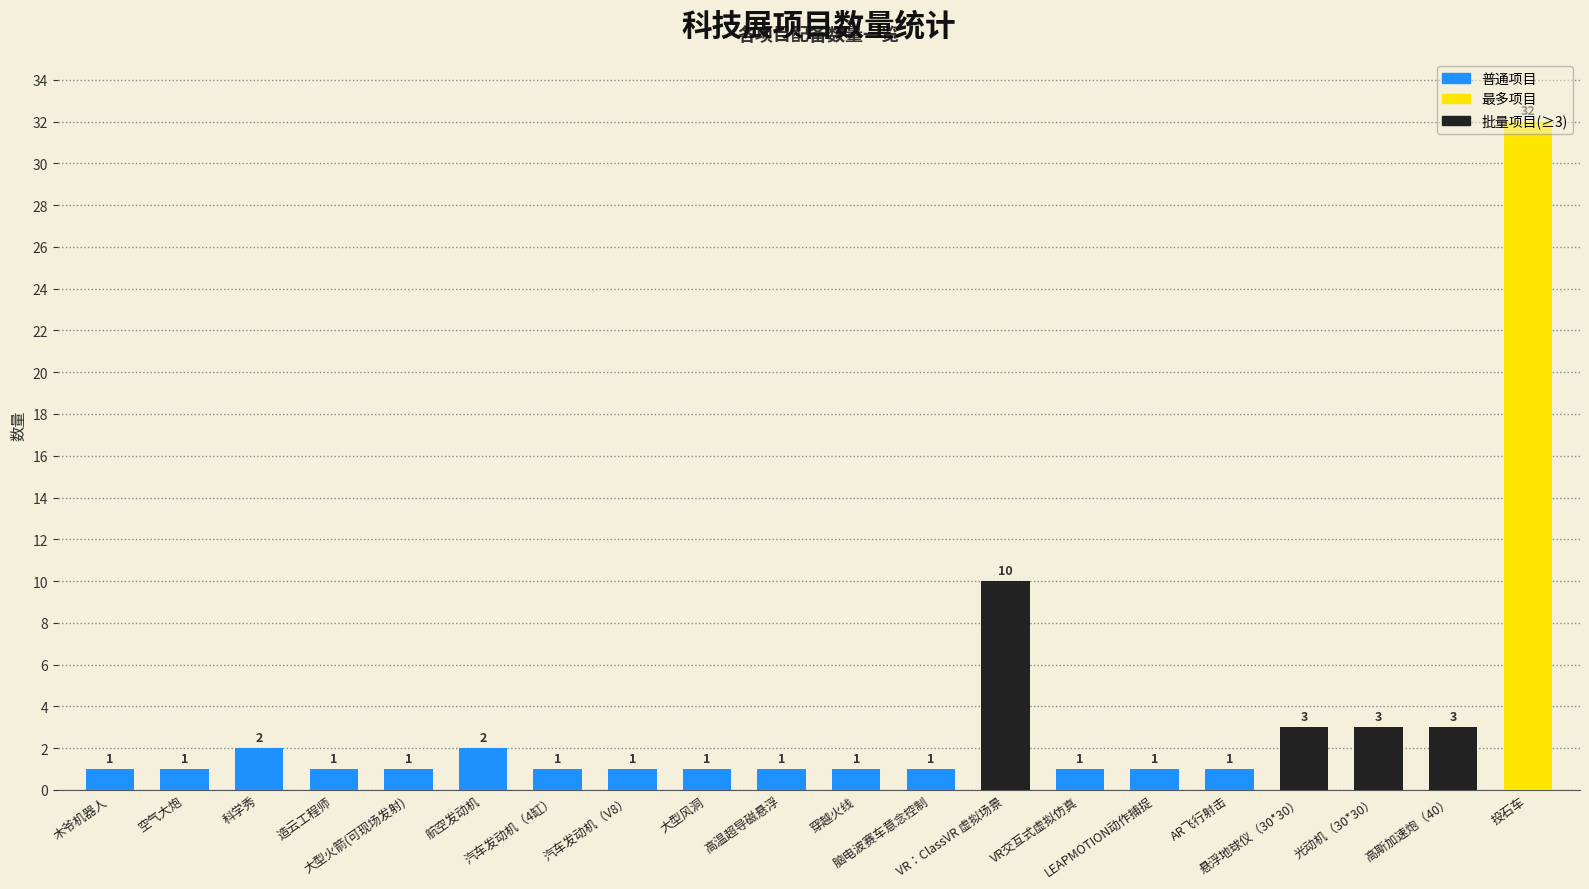

What is the value of the 8th bar from the left?

1